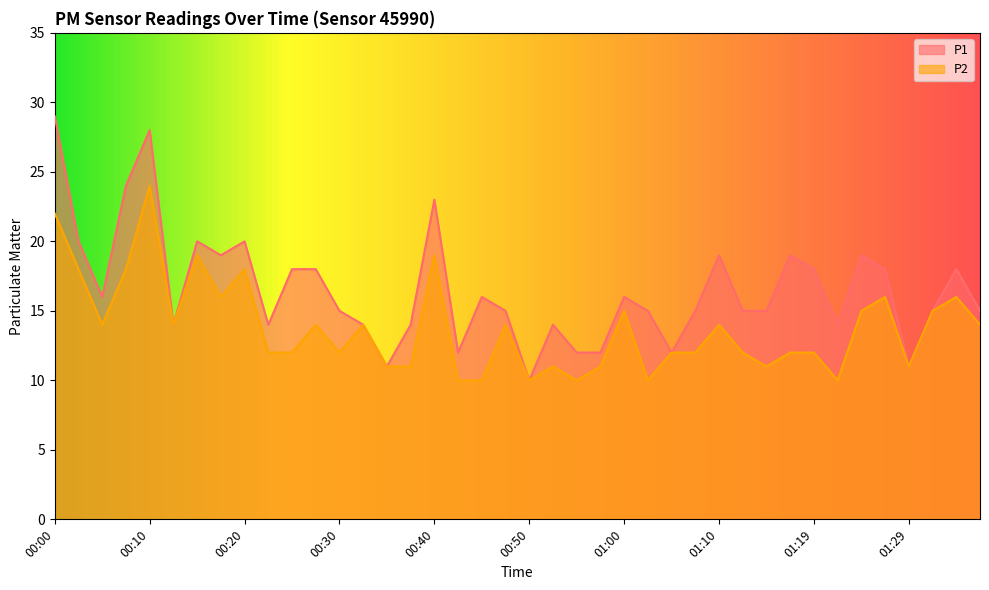

What is the spread (max minus min) of values at 01:12?

3